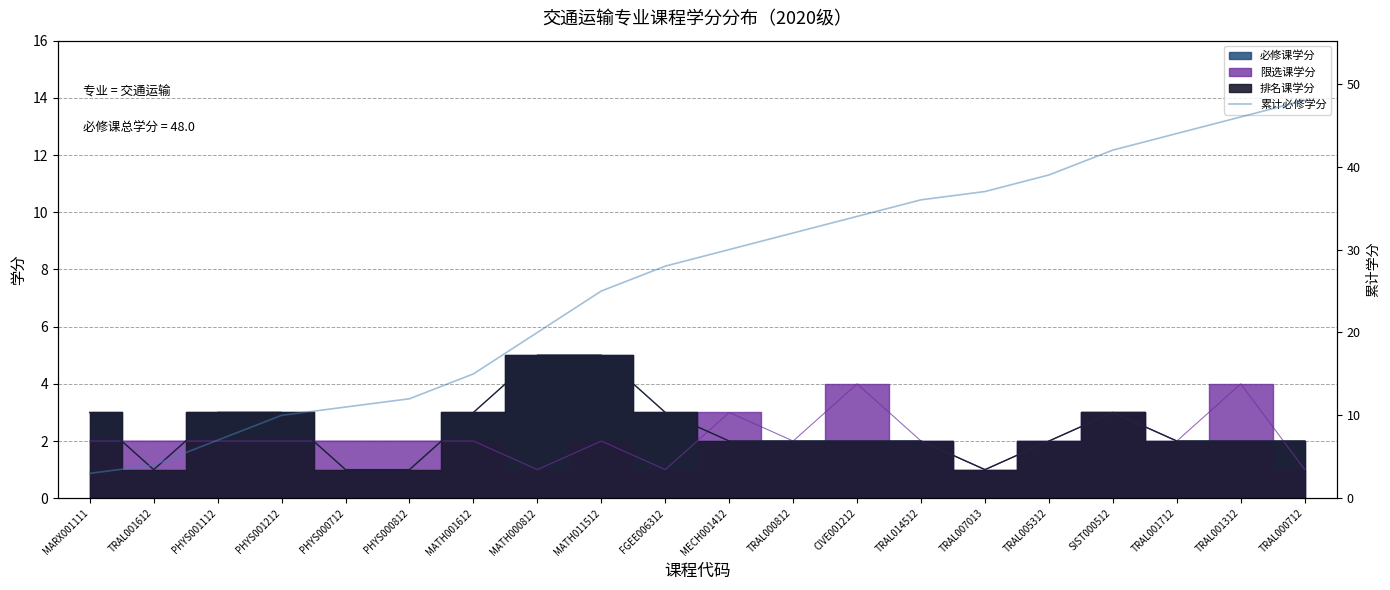

Reading right to left, what are all the values shown in this chart?

48	46	44	42	39	37	36	34	32	30	28	25	20	15	12	11	10	7	4	3